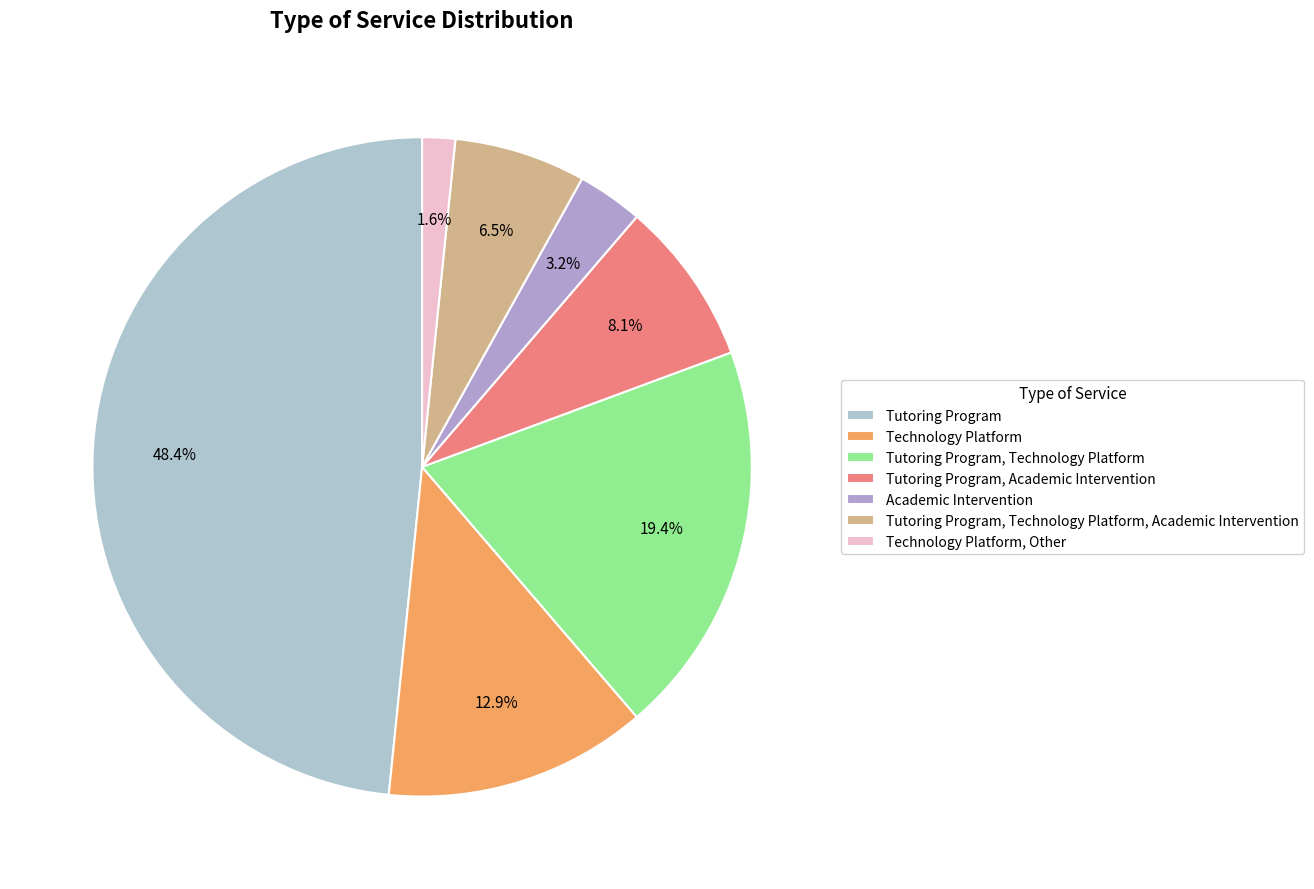

Is it true that Academic Intervention is 13% of the pie?

False